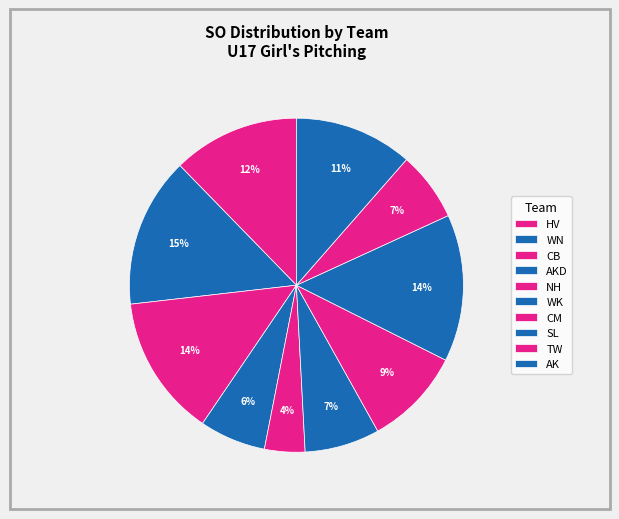

To the nearest percent, what is the combined percentage of AK and AKD?

6%